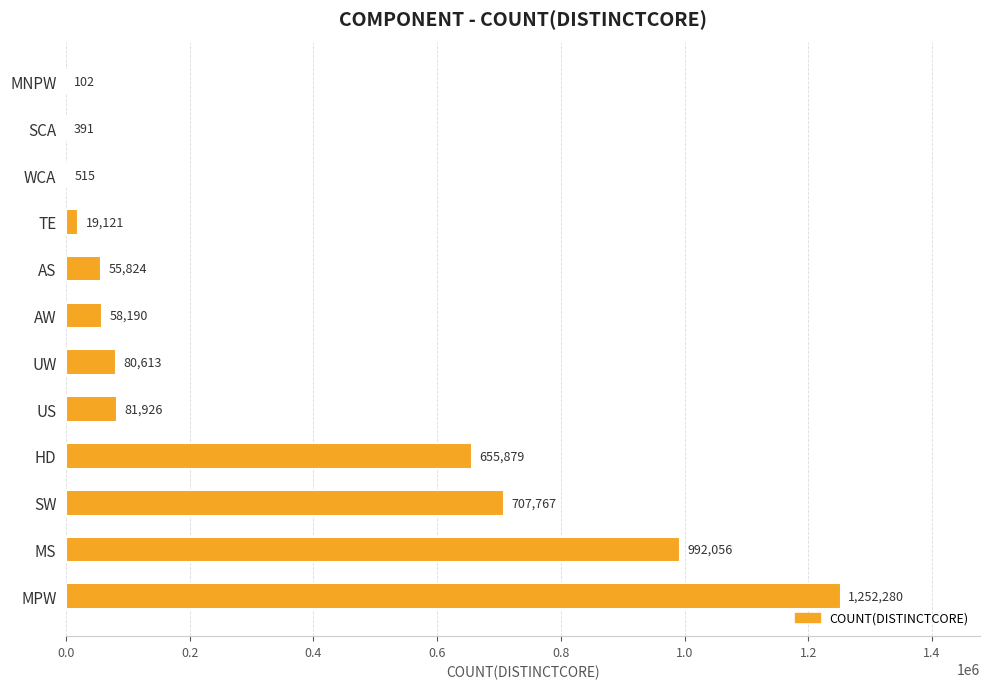

What is the maximum value shown in the chart?

1252280